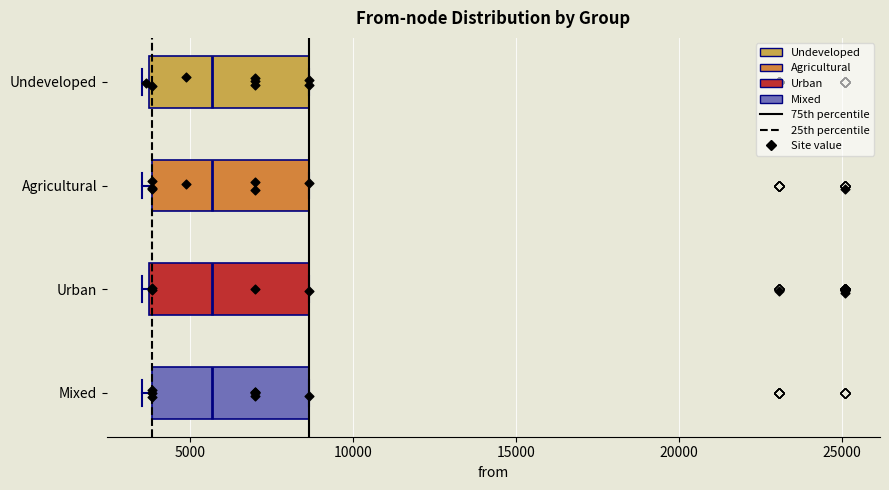

Reading bottom to top, transcribe this box plot: for each box, give where its median line is, the range the box spans, and where its two whiskers end, as read against the x-axis. The values are not printed on the chart, so give them approximately, as read against the axis.

Mixed: median 5500, box 4000 to 8500, whiskers 3500 to 8500
Urban: median 5500, box 3500 to 8500, whiskers 3500 (just left of the box's left edge) to 8500
Agricultural: median 5500, box 4000 to 8500, whiskers 3500 to 8500
Undeveloped: median 5500, box 3500 to 8500, whiskers 3500 (just left of the box's left edge) to 8500